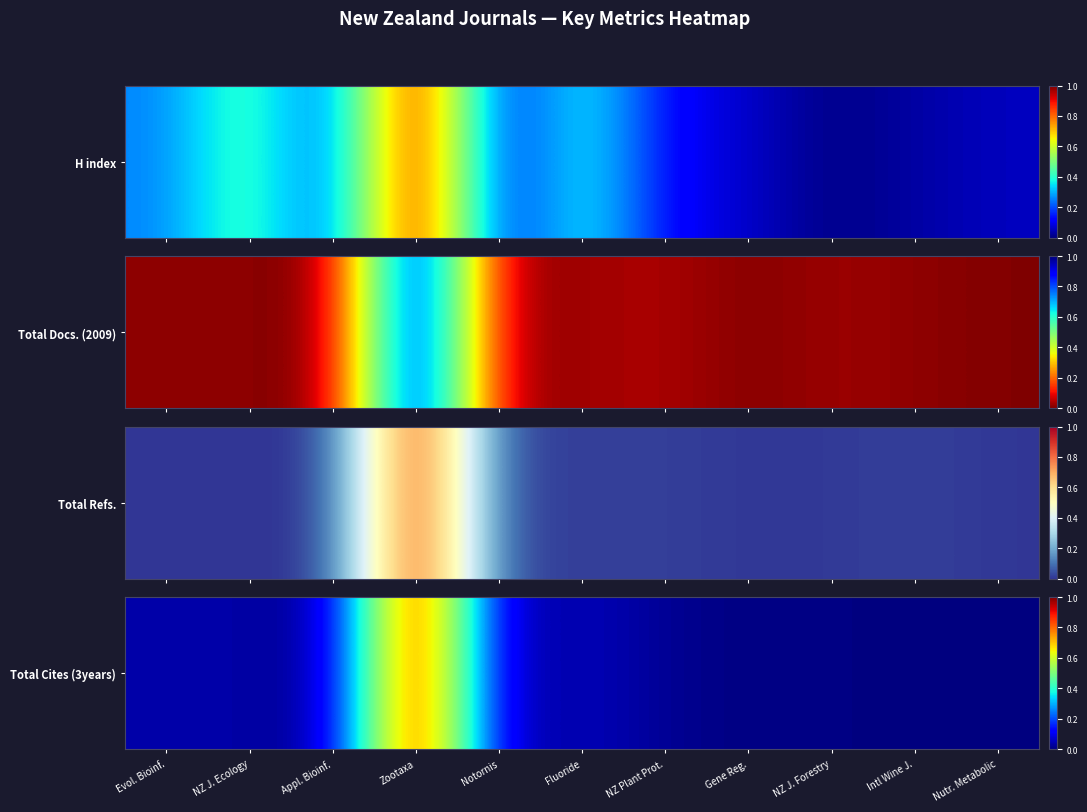

Which has a higher value, Nutr. Metabolic or Evol. Bioinf.?

Evol. Bioinf.